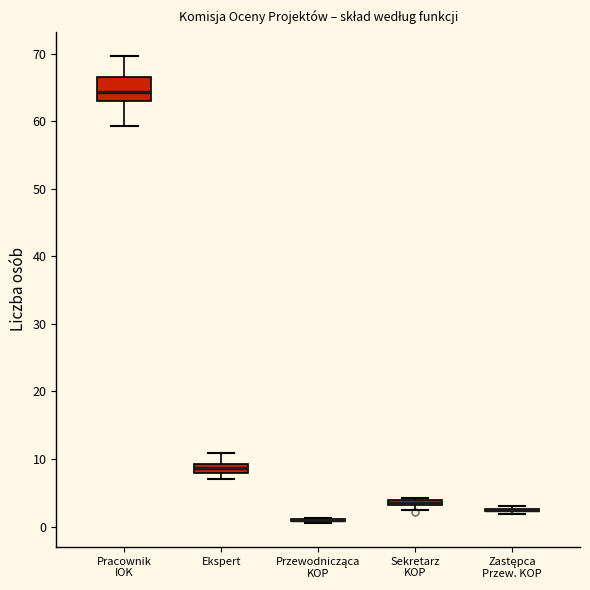

Which box is the tallest, from its lower edge to its upper edge?

Pracownik IOK